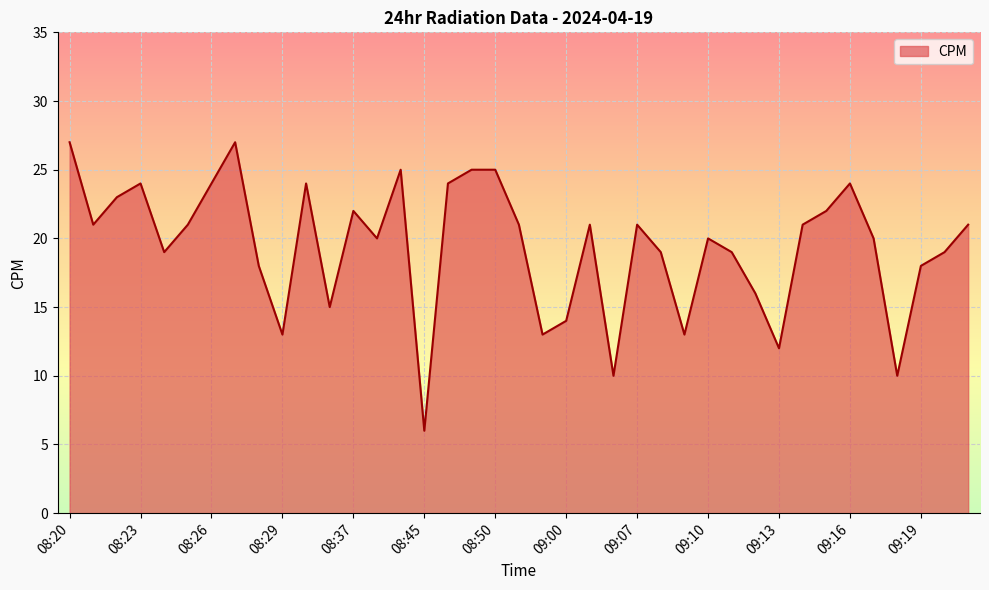

What is the difference between the maximum and minimum values?

21